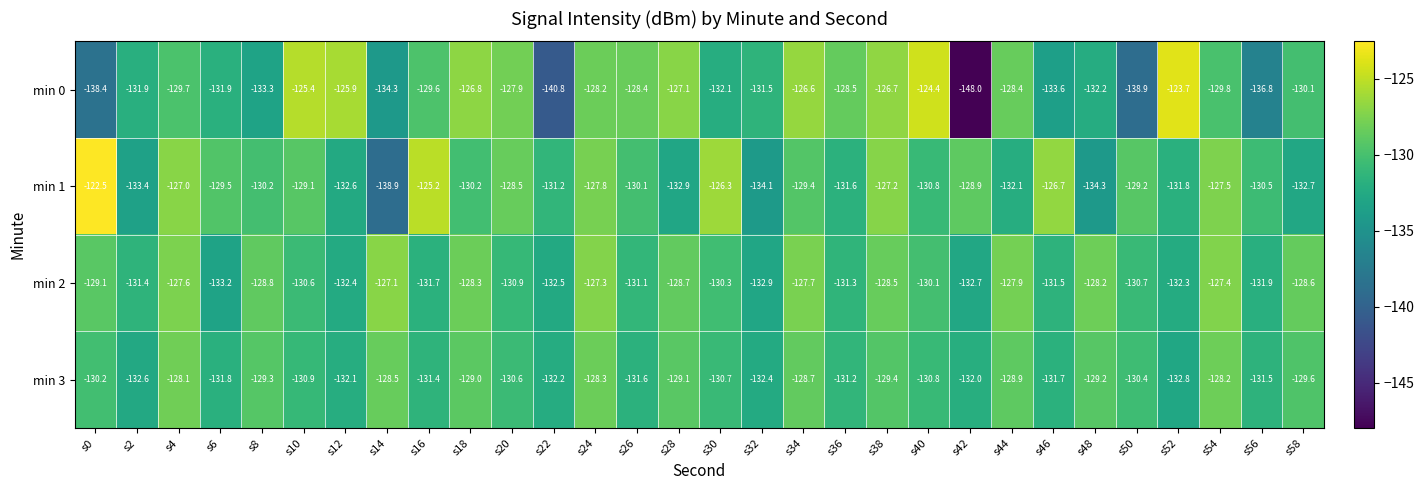

What is the total value across all series at s14?

-528.8